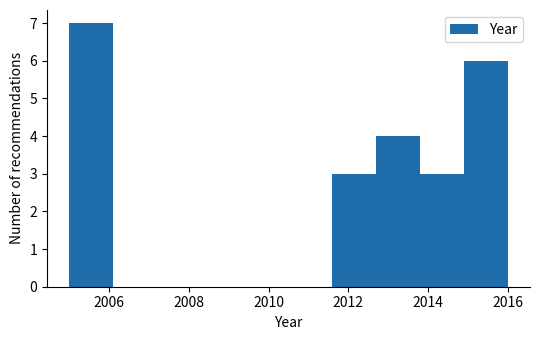

Over which range of the x-axis is the bar tallest?

2005.0 to 2006.1